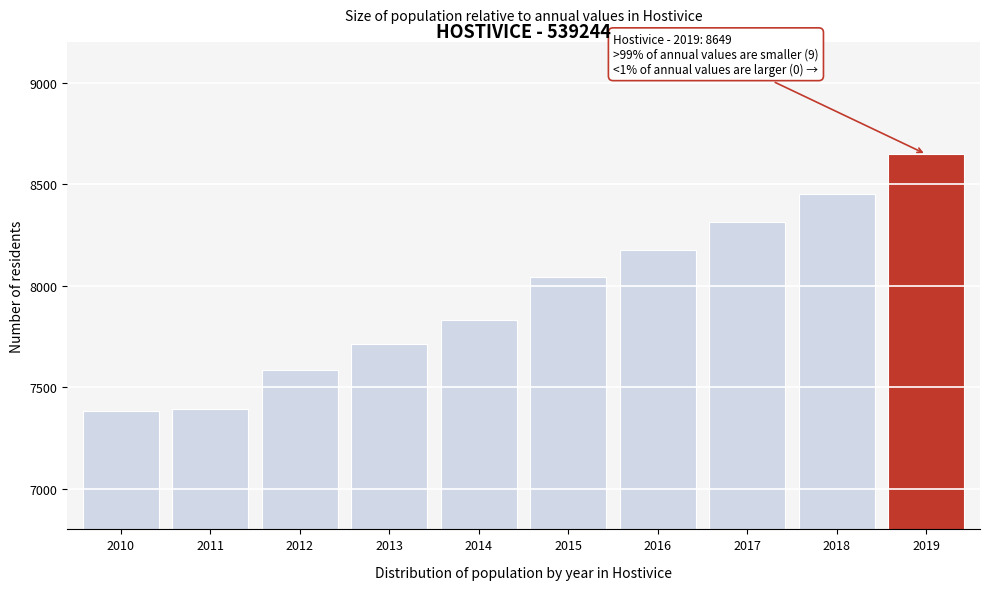

What is the greatest value displayed?

8649